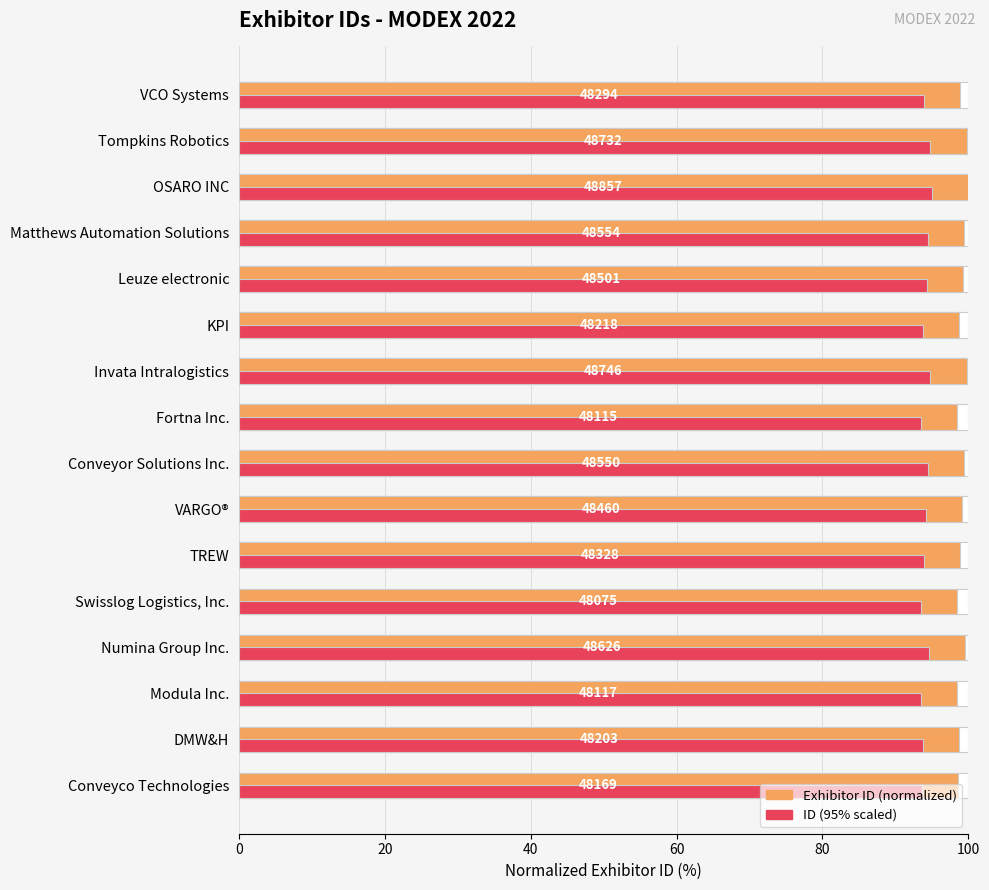

How many bars are there in total?

32